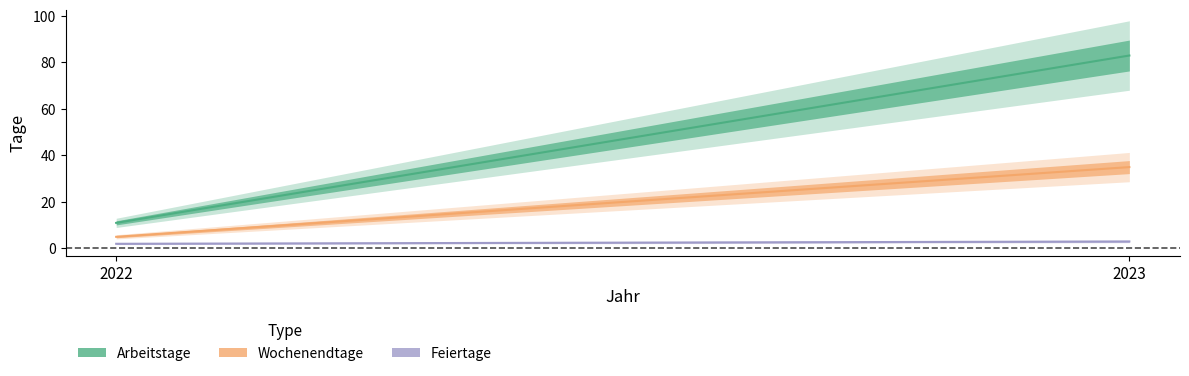

Reading left to right, what are all the values shown in this chart?

Arbeitstage: 2022=11	2023=83
Wochenendtage: 2022=5	2023=35
Feiertage: 2022=2	2023=3